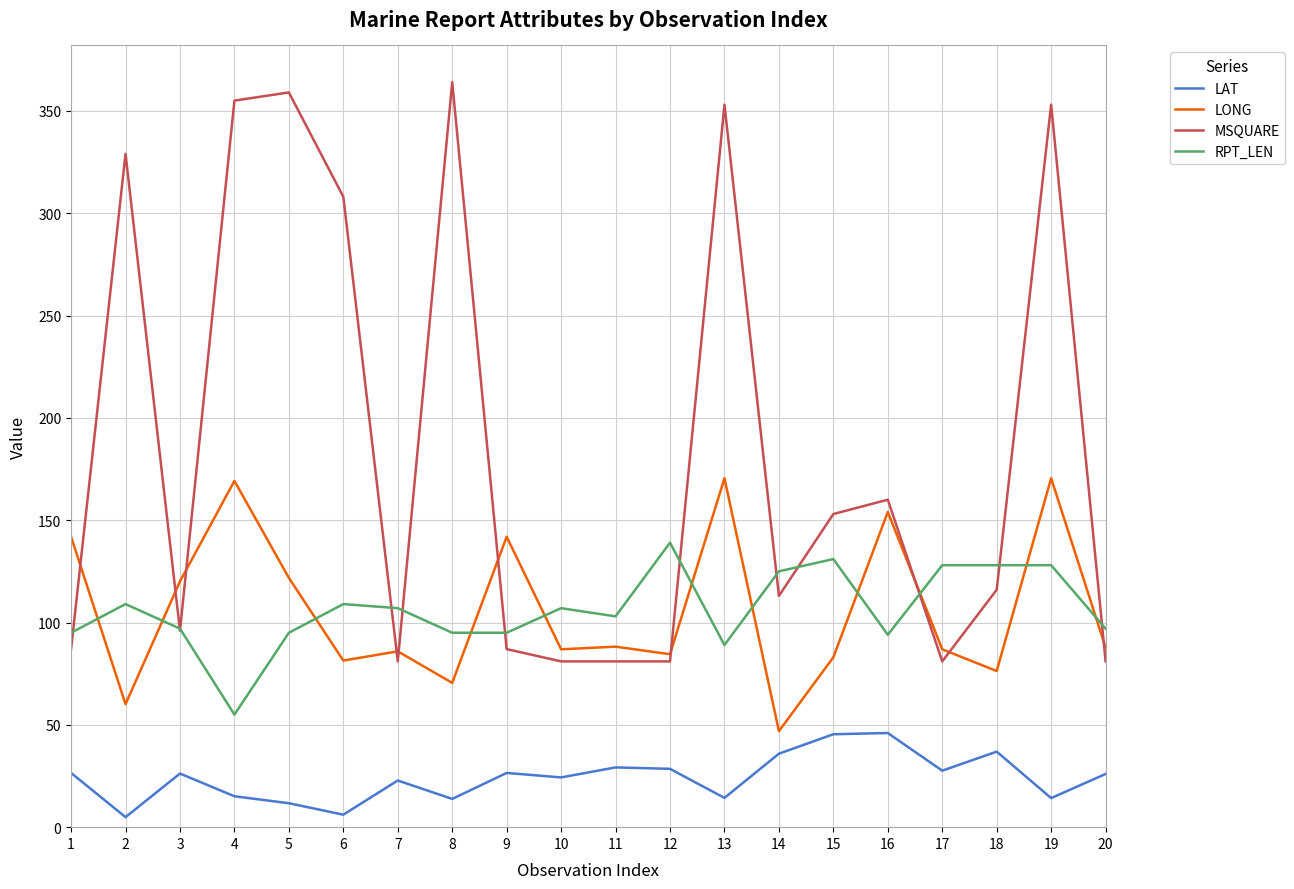

At which category does LAT reach its first local peak?

3